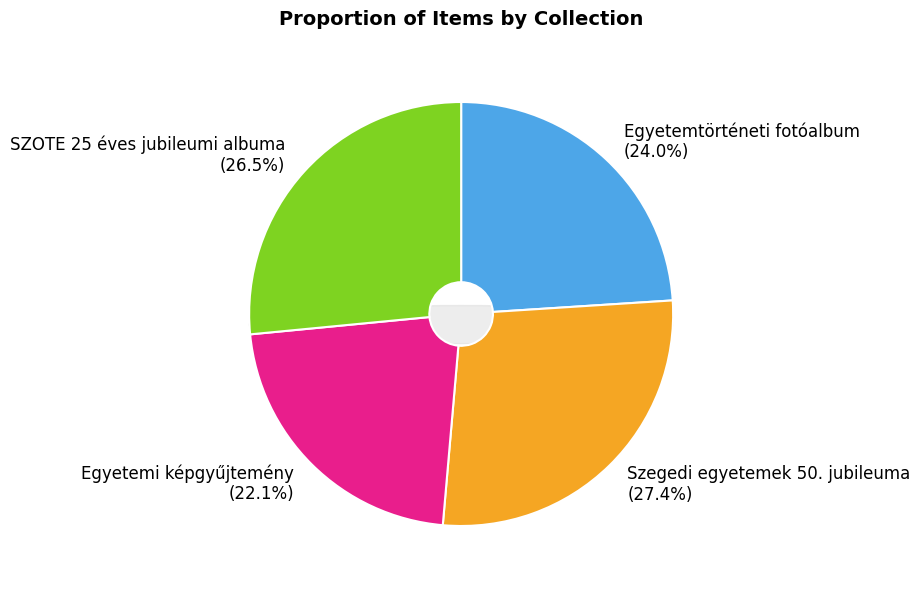

Which has a higher value, Szegedi egyetemek 50. jubileuma or Egyetemi képgyűjtemény?

Szegedi egyetemek 50. jubileuma